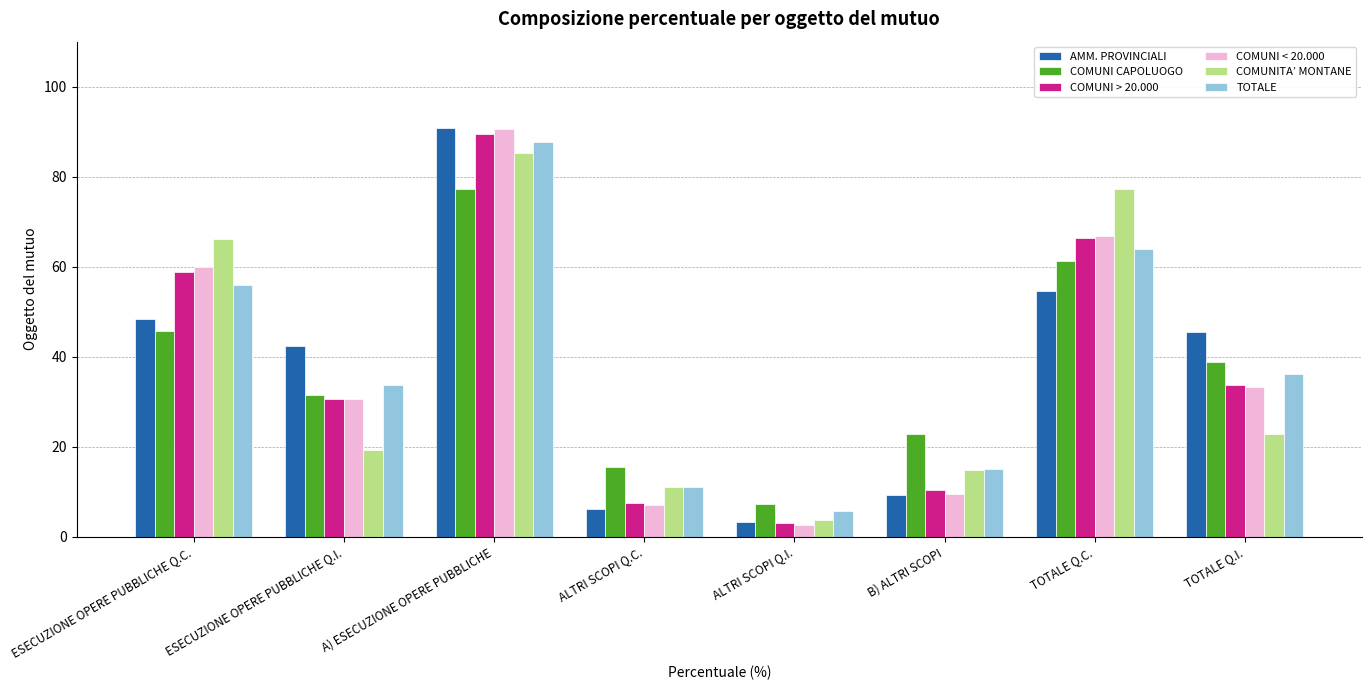

What is the total value across all series at ESECUZIONE OPERE PUBBLICHE Q.I.?

187.9